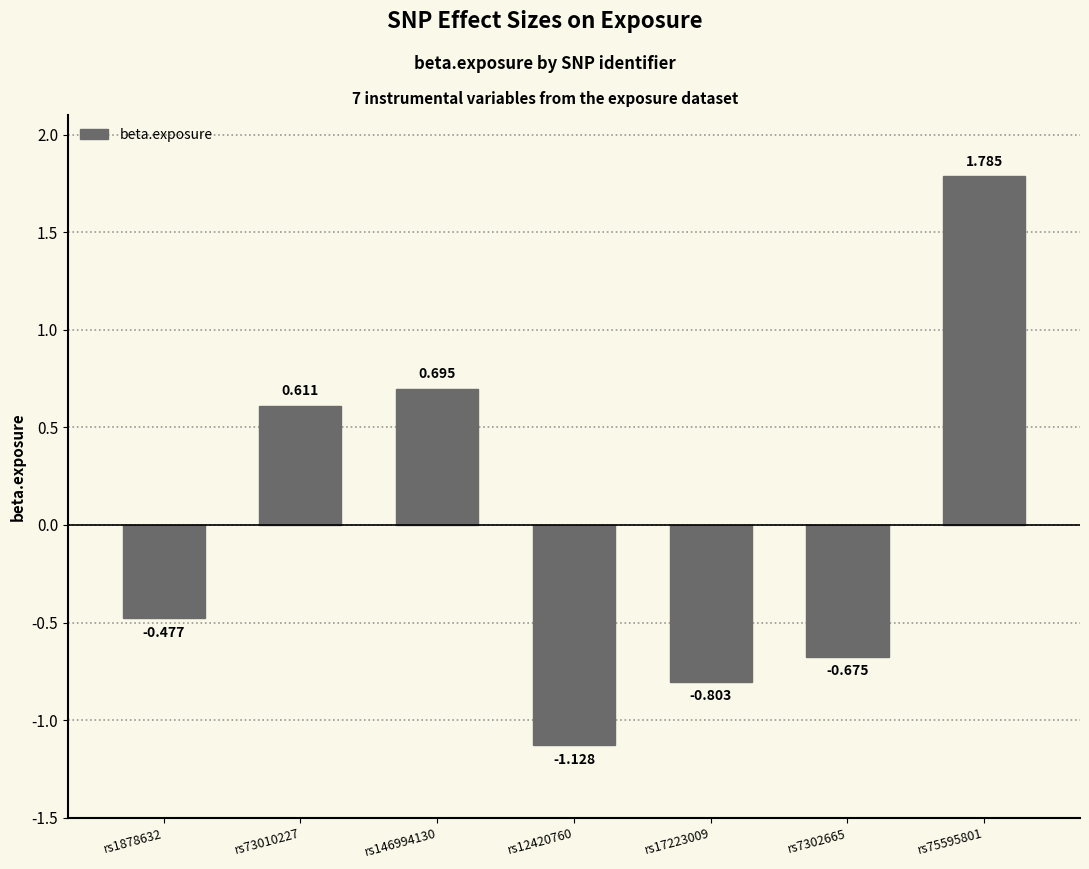

Does the chart contain any negative values?

Yes